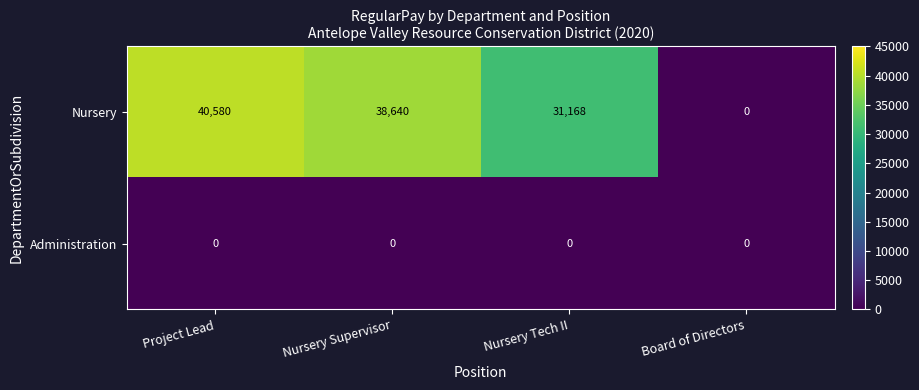

Is it true that Nursery equals 0 at Board of Directors?

True